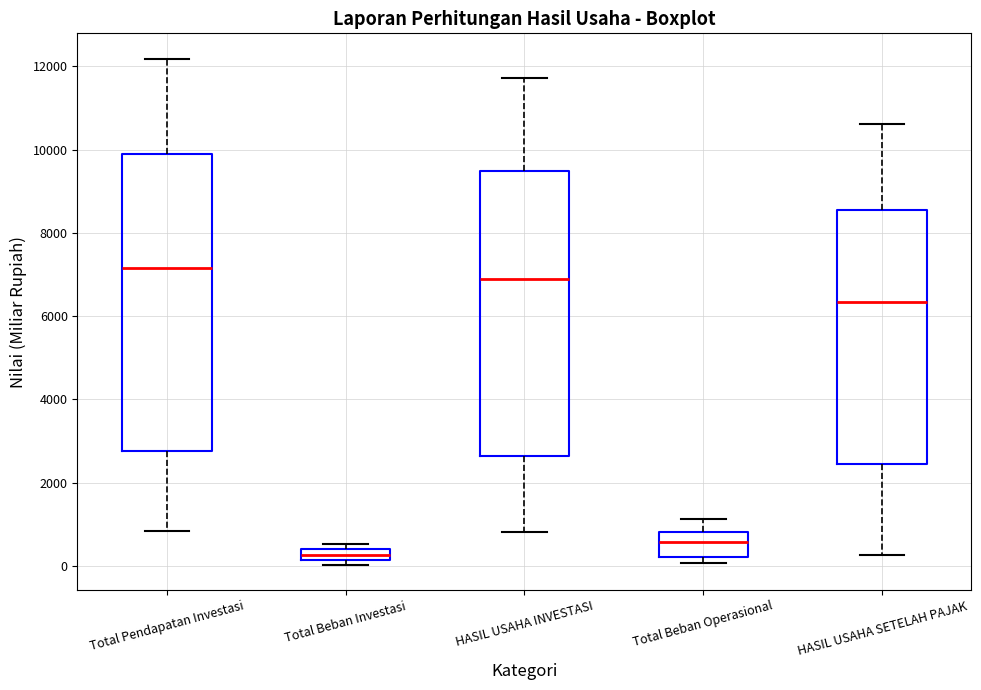

Where is the upper edge of the box for Total Beban Operasional on the y-axis? The values are not printed on the chart, so give them approximately, as read against the axis.

800